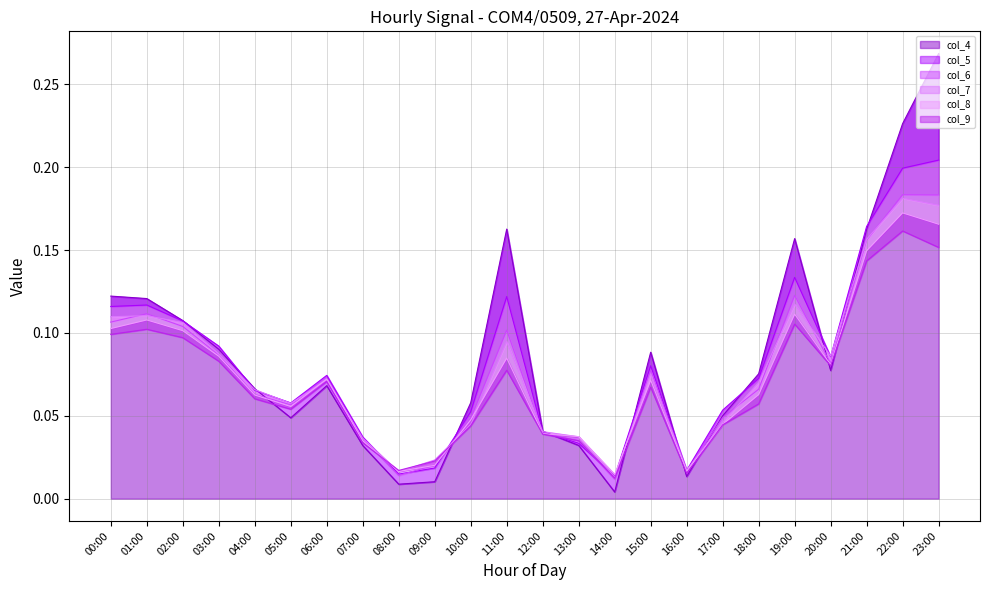

What is the total value across all series at 00:00?

0.7